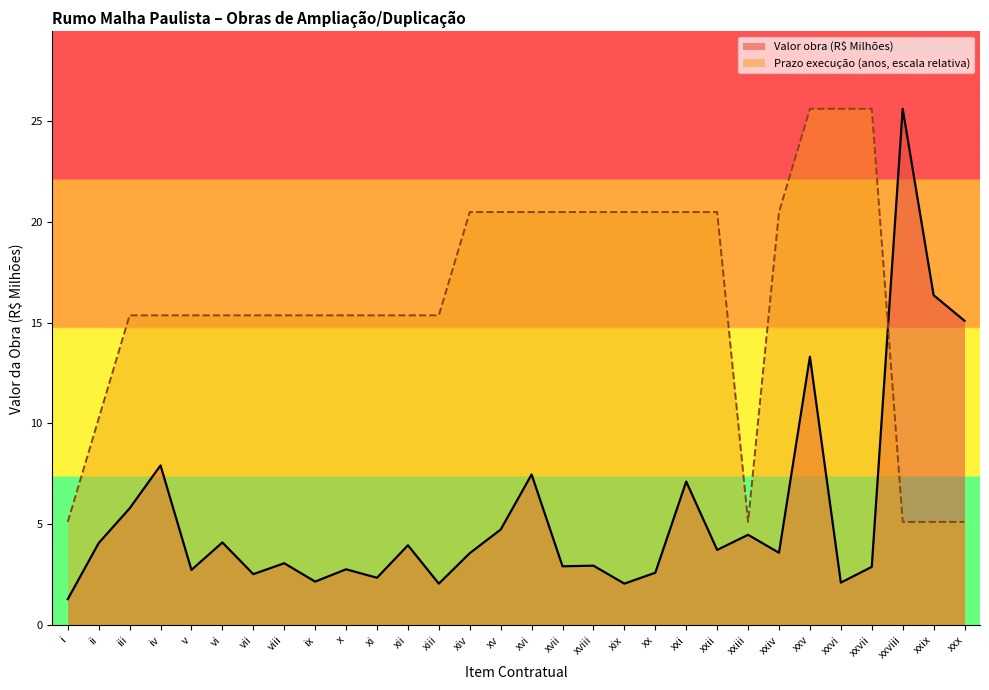

What is the maximum value shown in the chart?

25.6